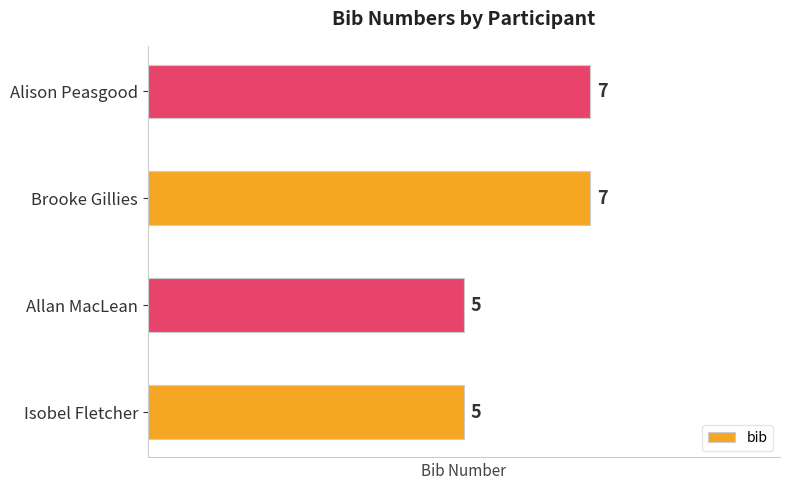

Approximately how many times larger is the value at Allan MacLean compared to Brooke Gillies?

0.7